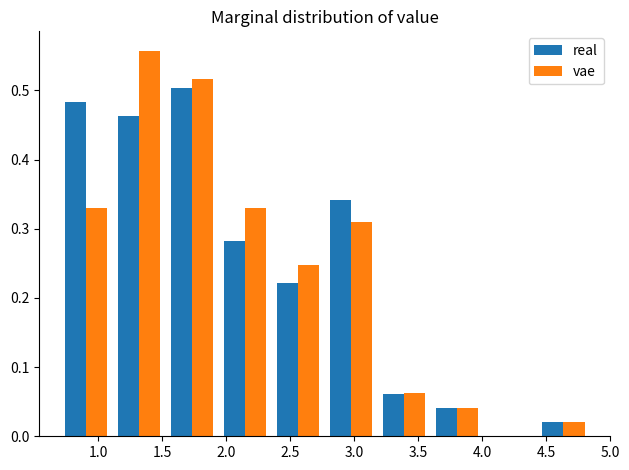

What is the height of the real bar covering 1.55 to 1.95 on the x-axis? Neither the bar edges nor the heights are printed on the chart, so give them approximately, as read against the axes.

0.50